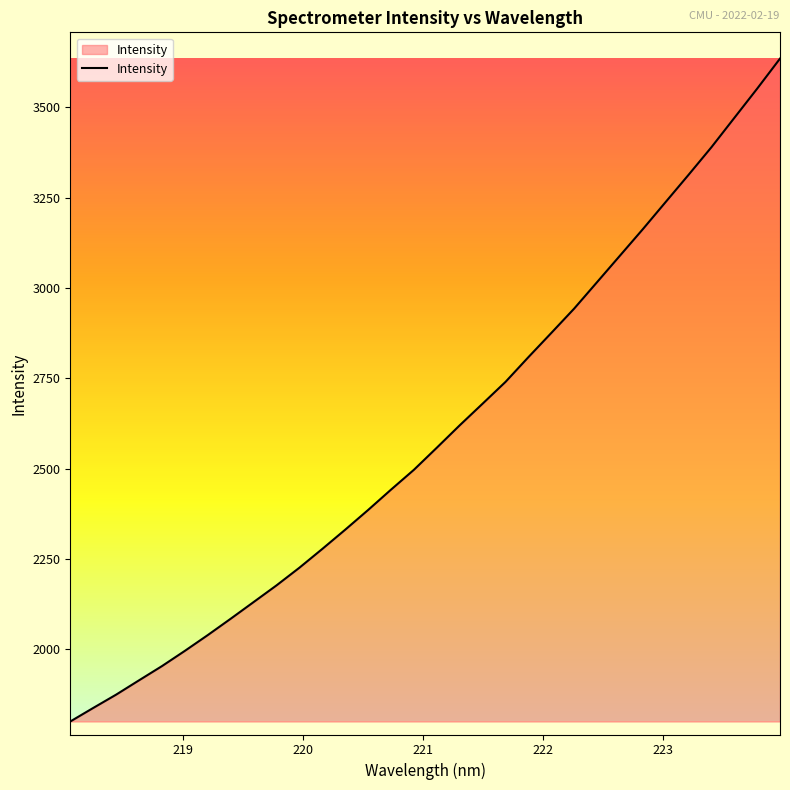

What is the smallest value displayed?

1800.6